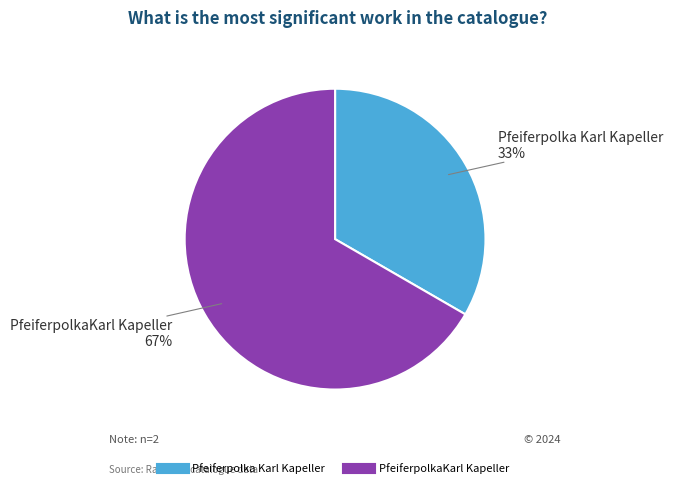

Does Pfeiferpolka Karl Kapeller account for over 50% of the chart?

No